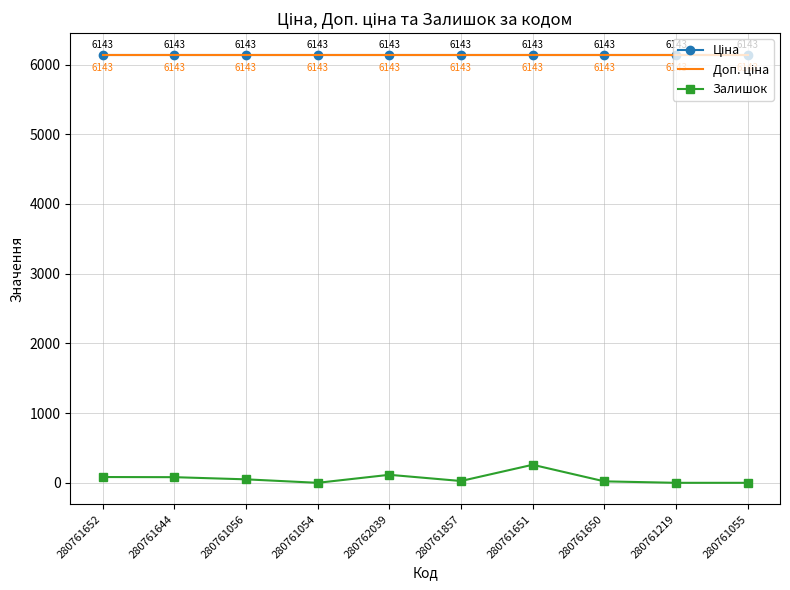

Which has a higher value, 280761650 or 280761055?

280761650